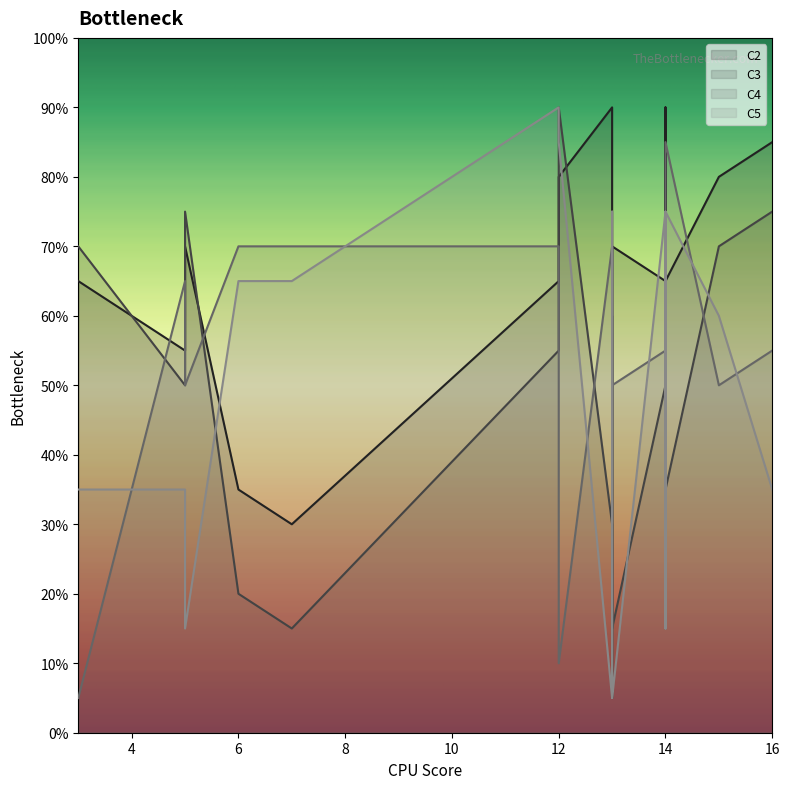

What is the label of the 10th point from the right?

13